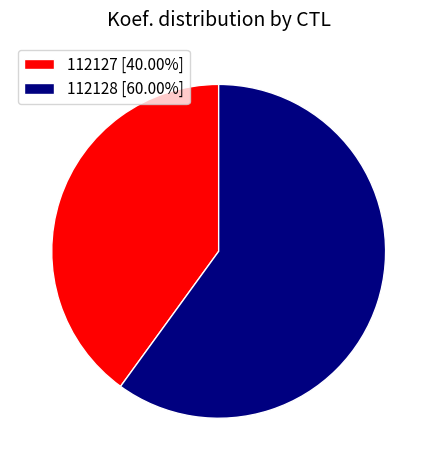

Does 112127 [40.00%] account for over 50% of the chart?

No